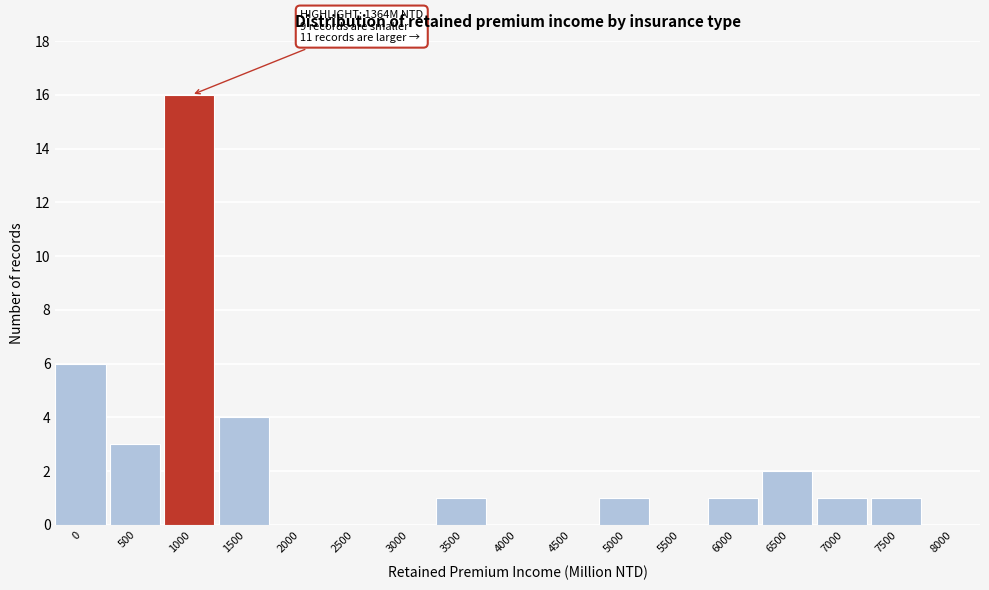

Reading left to right, transcribe all the data shown in this chart.

0=6	500=3	1000=16	1500=4	2000=0	2500=0	3000=0	3500=1	4000=0	4500=0	5000=1	5500=0	6000=1	6500=2	7000=1	7500=1	8000=0